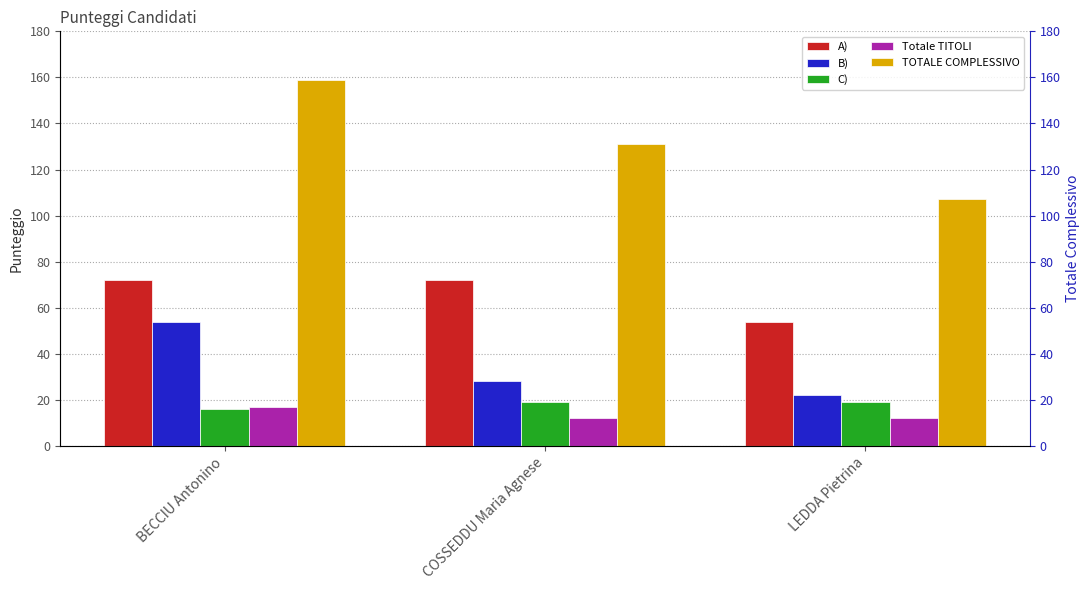

What is the average value of the Totale TITOLI series?

14